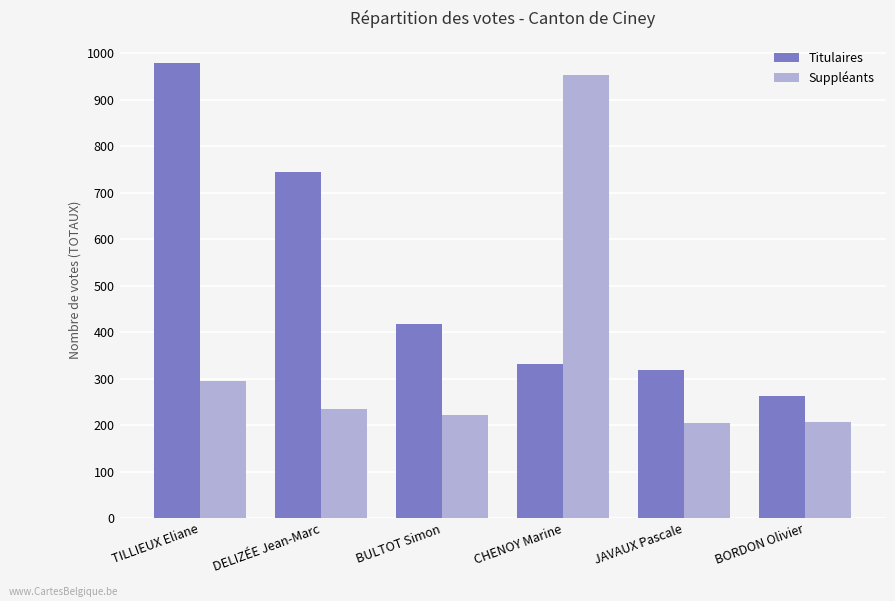

Which series has the largest range (max minus min)?

Suppléants